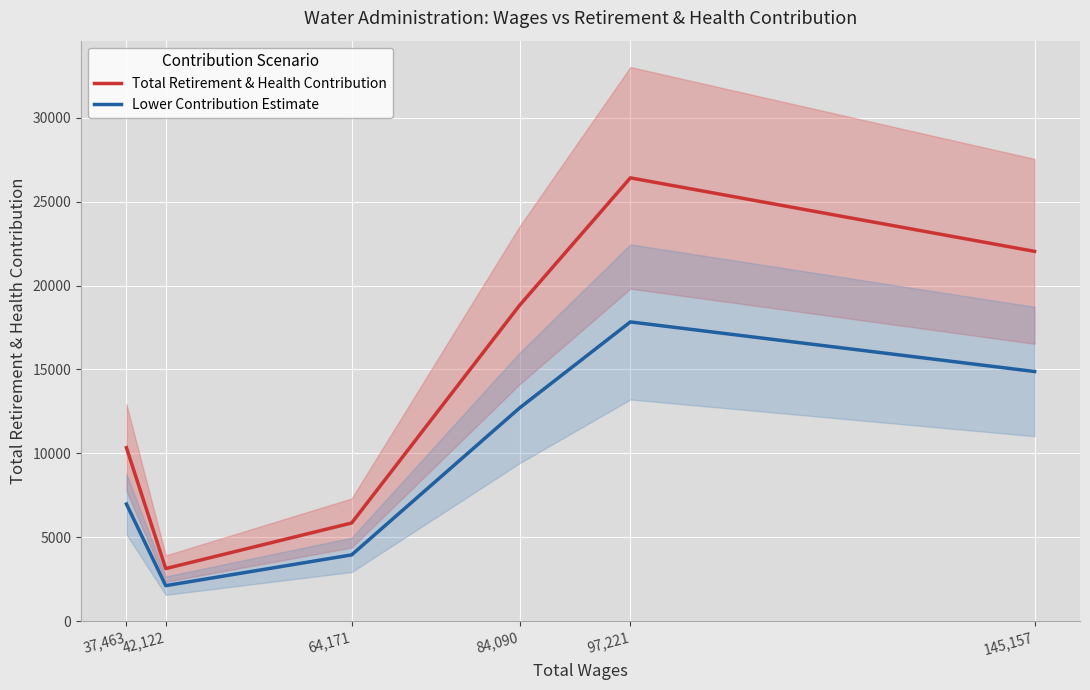

How many data points in Total Retirement & Health Contribution are less than 18826?

3